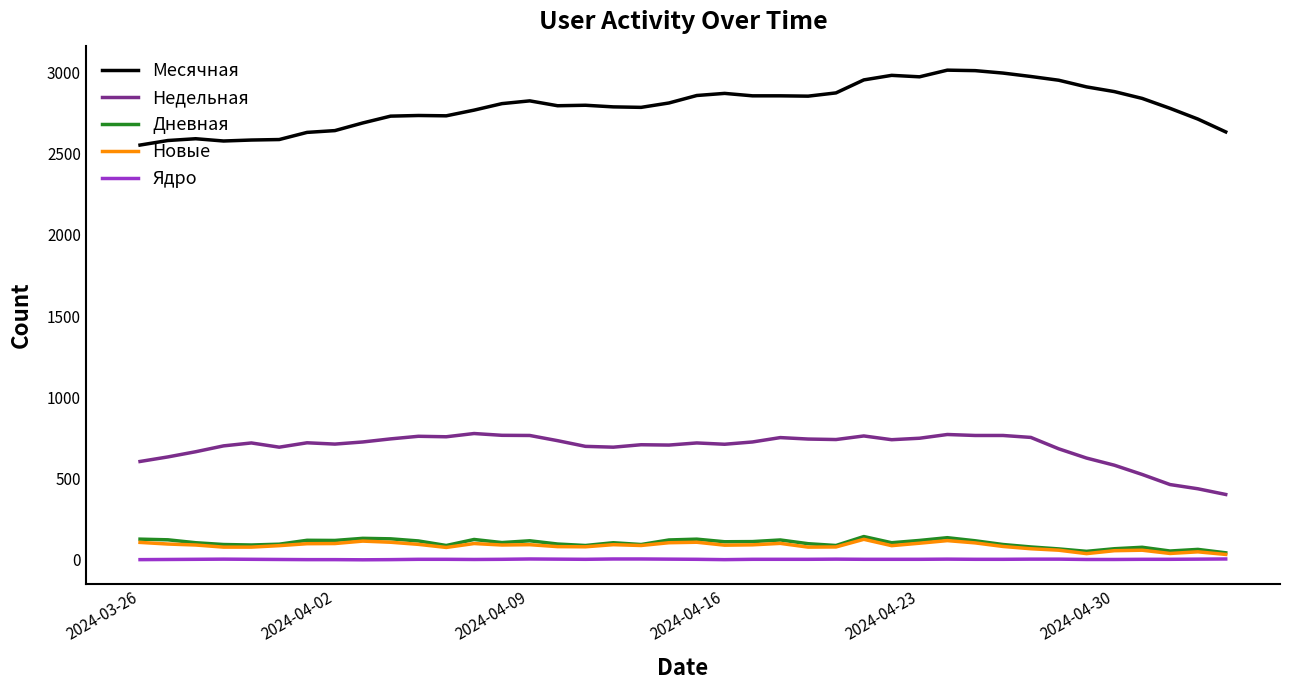

Which series has the largest range (max minus min)?

Месячная